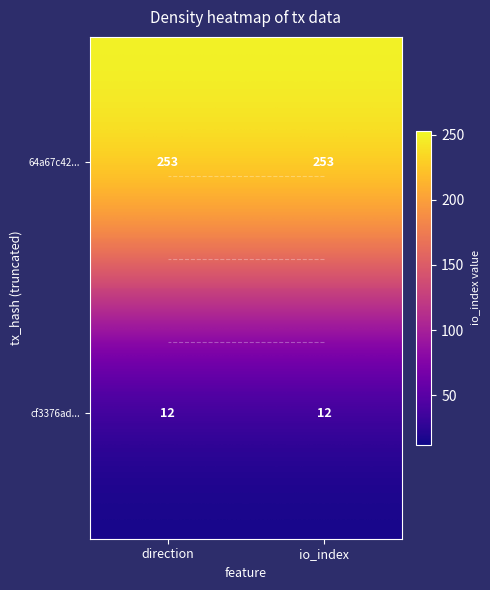

What is the sum of the 64a67c42... values at direction and io_index?

506